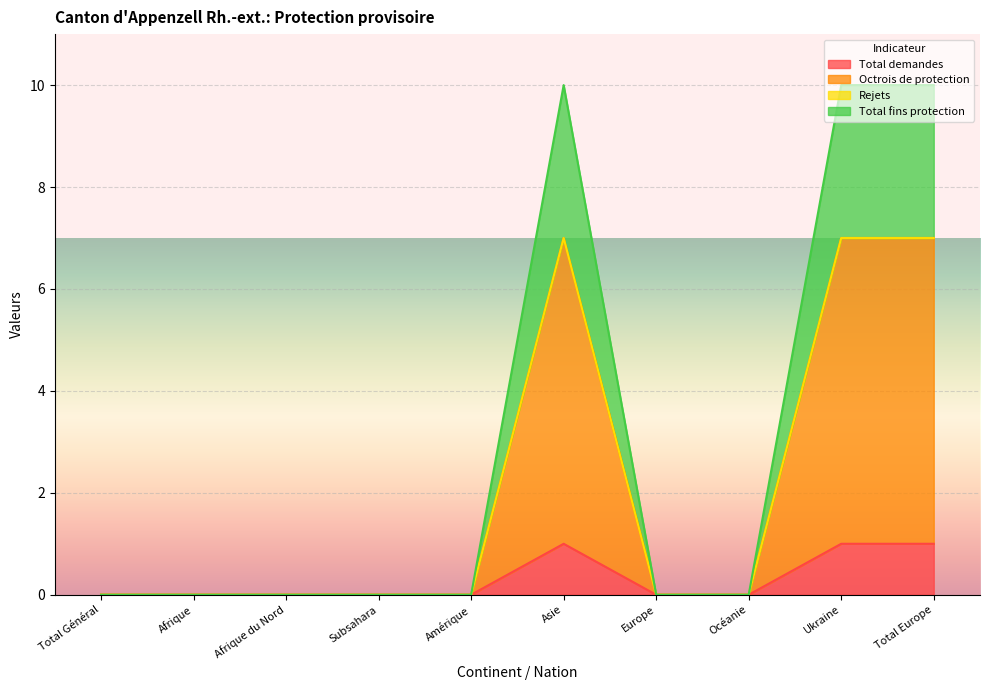

What is the difference between the maximum and minimum values in the Total fins protection series?

10